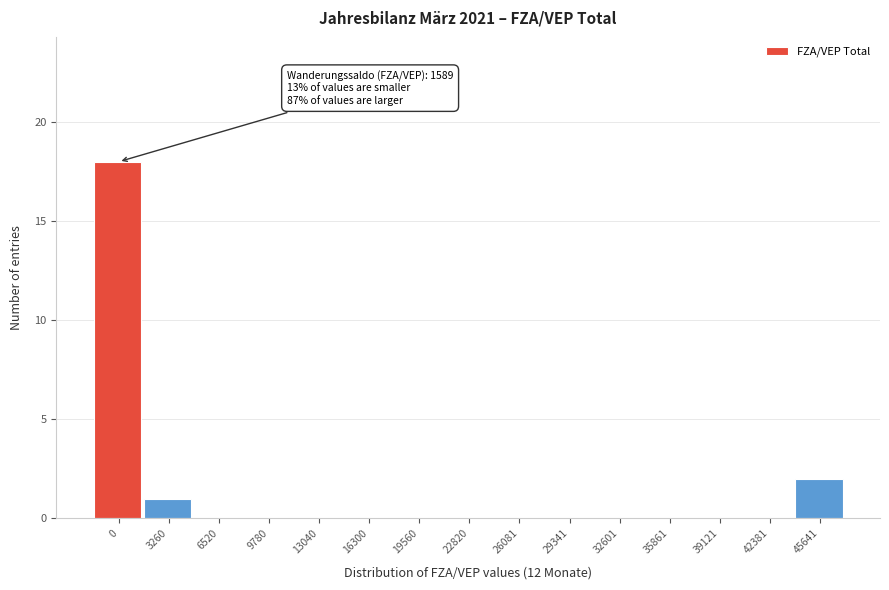

Reading right to left, extract all data points from this chart.

45641=2	42381=0	39121=0	35861=0	32601=0	29341=0	26081=0	22820=0	19560=0	16300=0	13040=0	9780=0	6520=0	3260=1	0=18